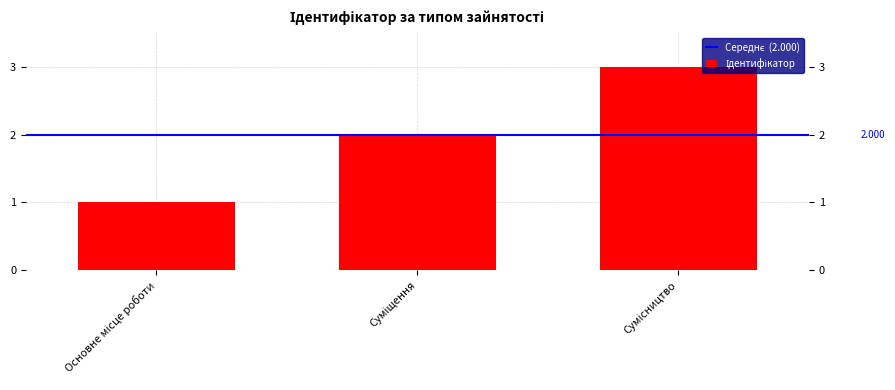

List the labels in order of value, largest first.

Сумісництво, Суміщення, Основне місце роботи